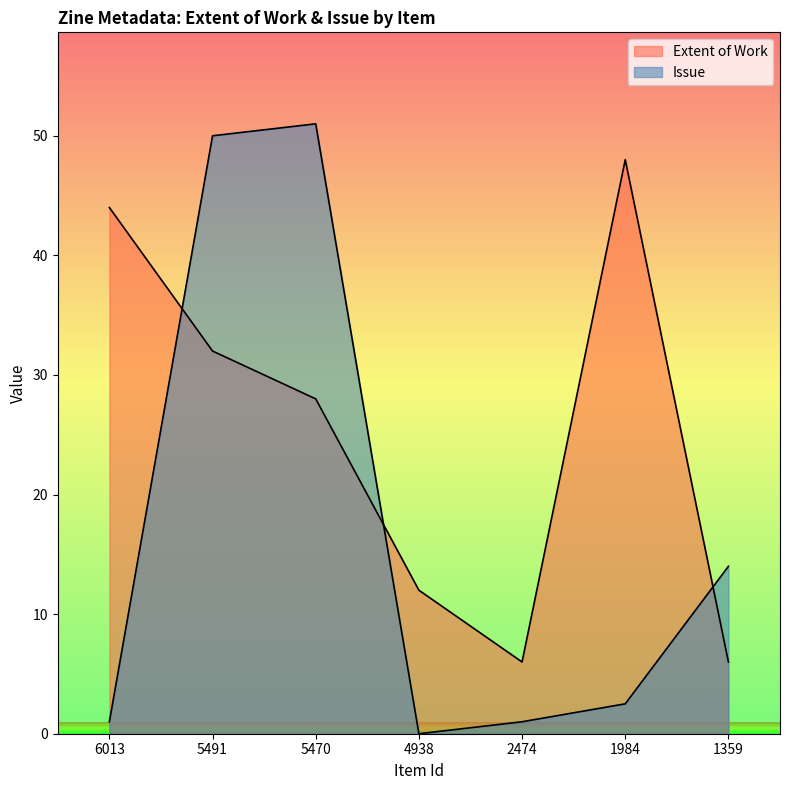

At which category does the chart reach its peak across all series?

5470